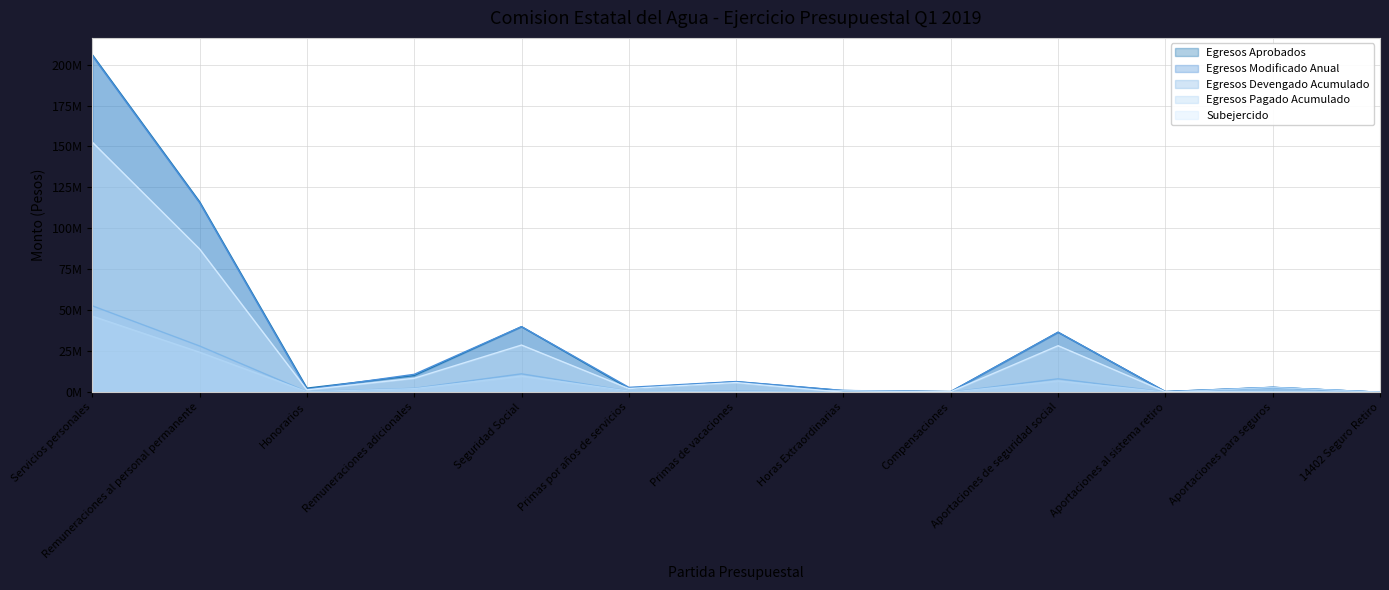

How many interior local peaks does the Subejercido series have?

3